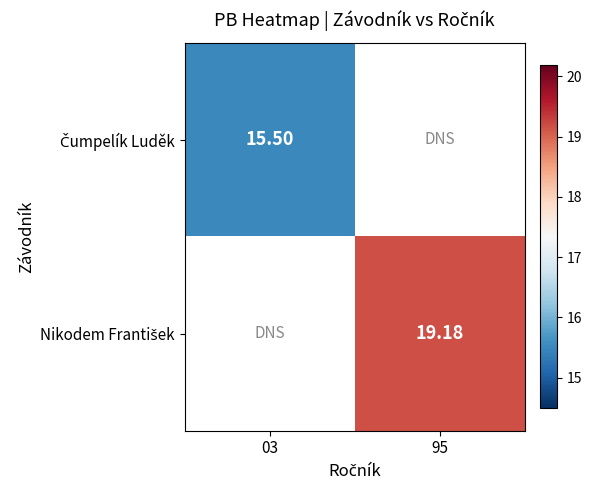

List the labels in order of Nikodem František value, largest first.

03, 95